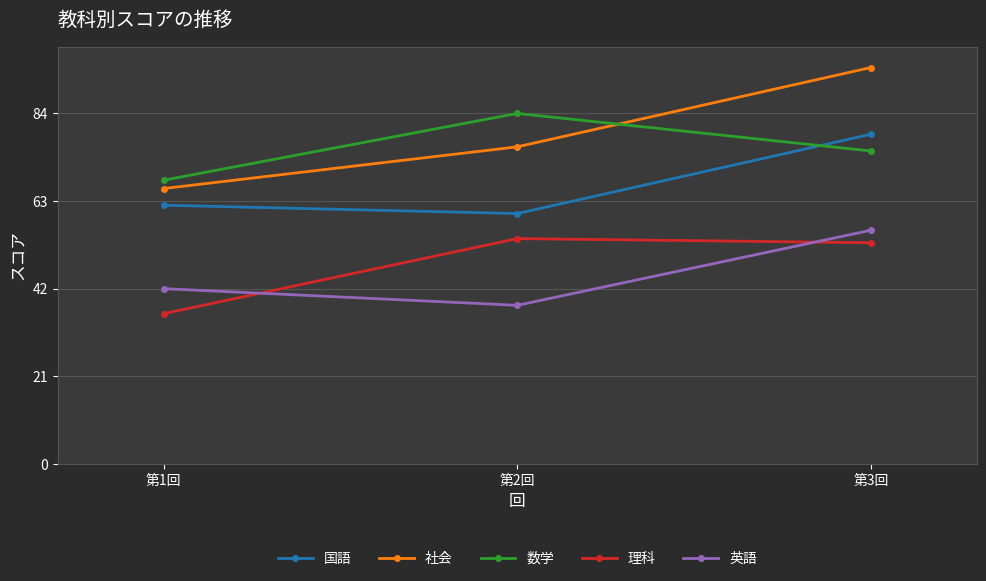

What is the maximum value shown in the chart?

95